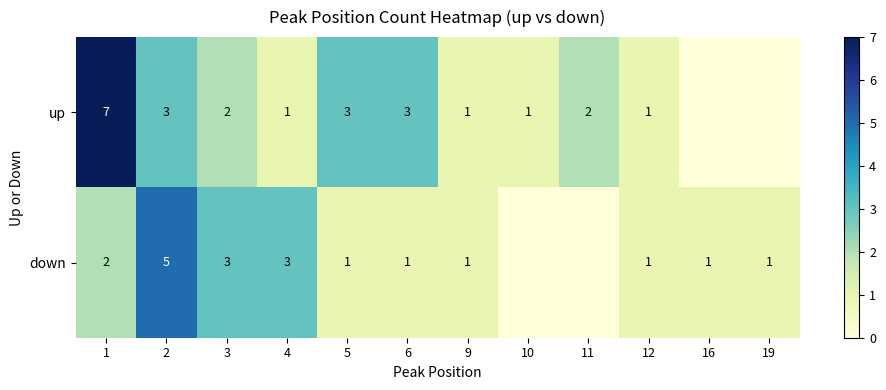

True or false: up has a value of 3 at 5.

True